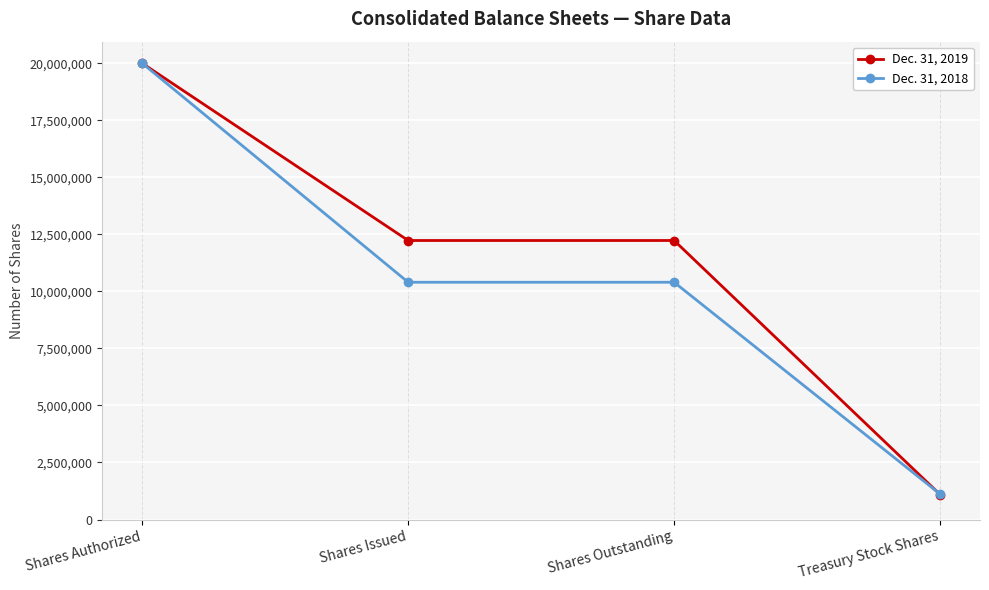

At Shares Outstanding, list the series in order from largest to smallest.

Dec. 31, 2019, Dec. 31, 2018